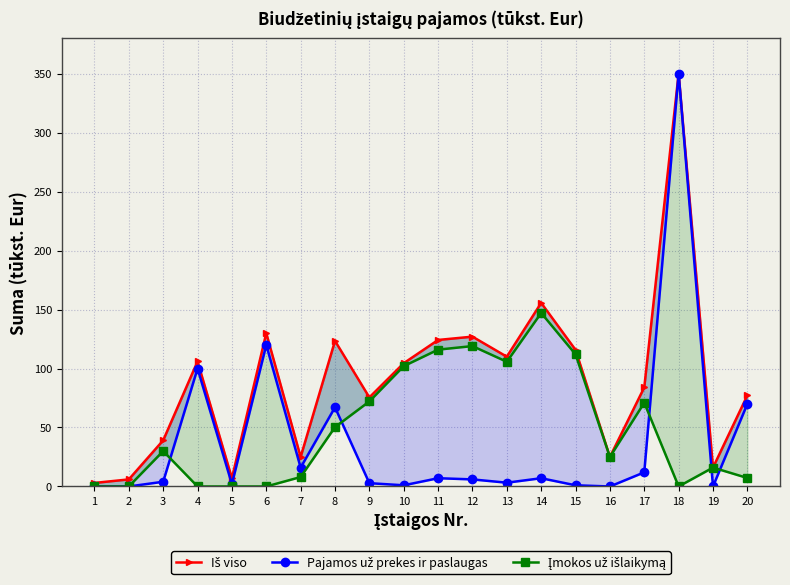

List the labels in order of Iš viso value, smallest first.

1, 2, 5, 19, 7, 16, 3, 9, 20, 17, 10, 4, 13, 15, 8, 11, 12, 6, 14, 18